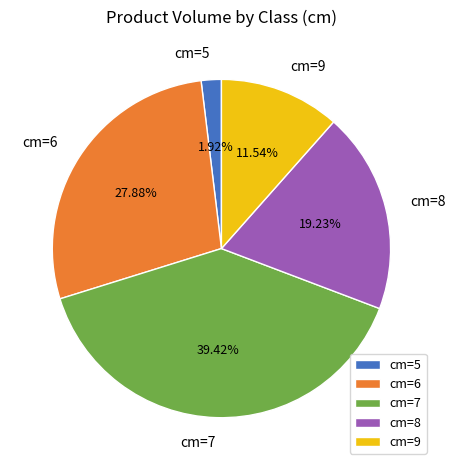

Which category has the smallest portion of the pie?

cm=5